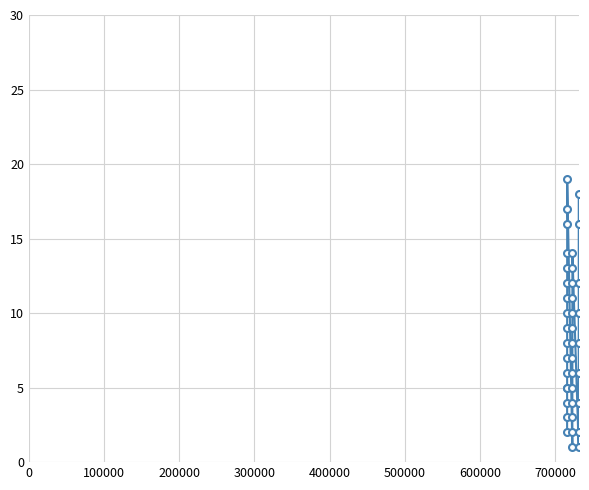

How many lines are shown in the chart?

1